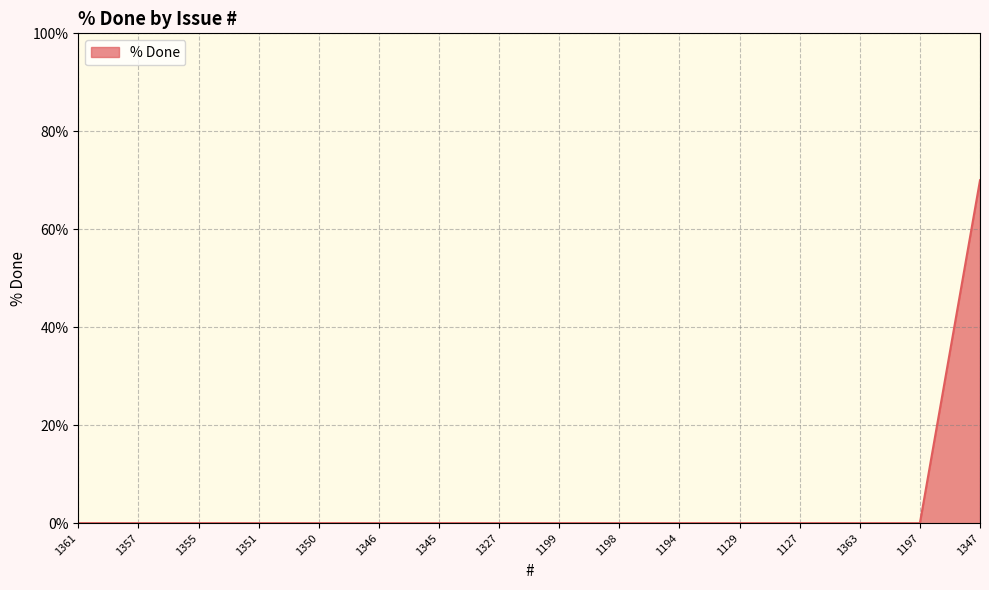

What position from the left is 1357?

2